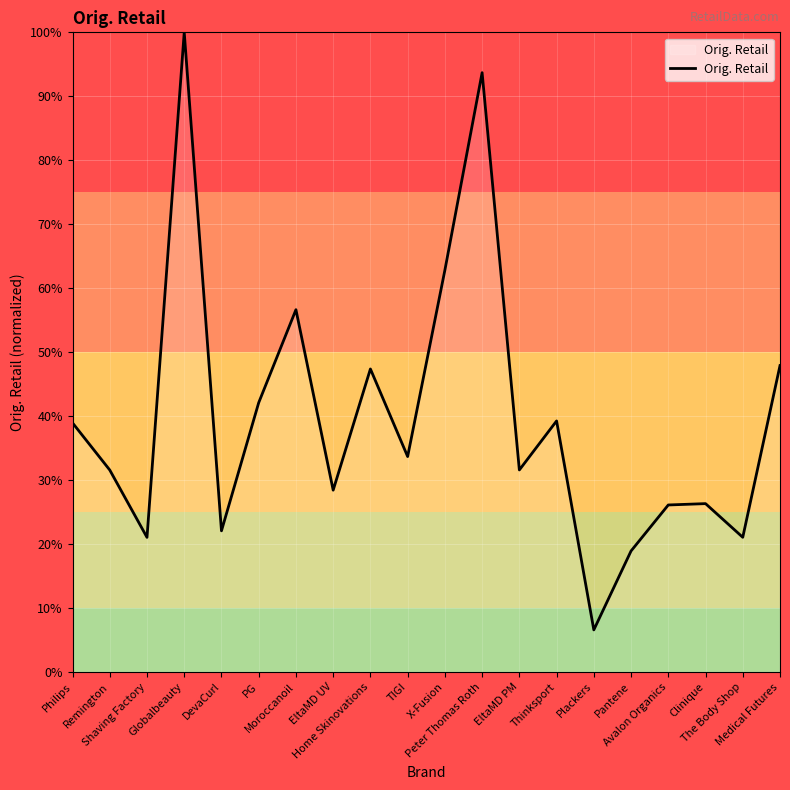

How many lines are shown in the chart?

1